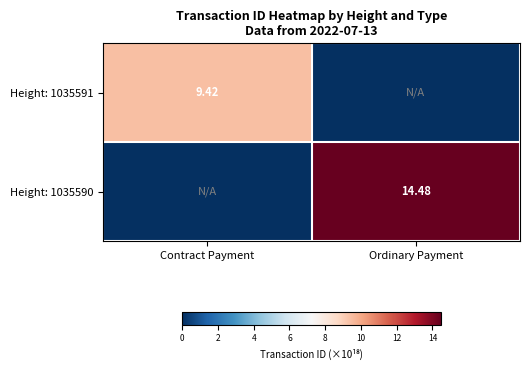

How many values in the Height: 1035591 series are below 9?

1